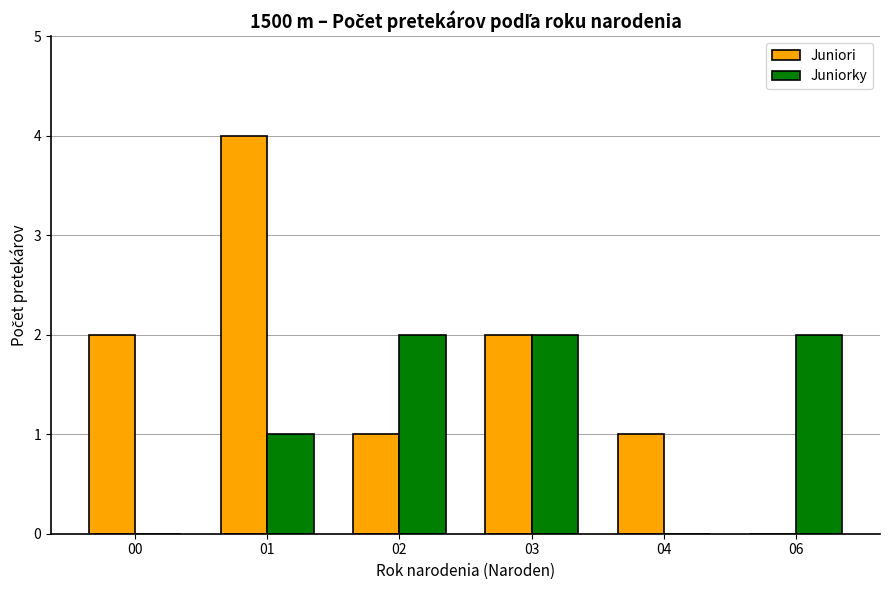

The value of Juniorky at 04 is 0. True or false?

True